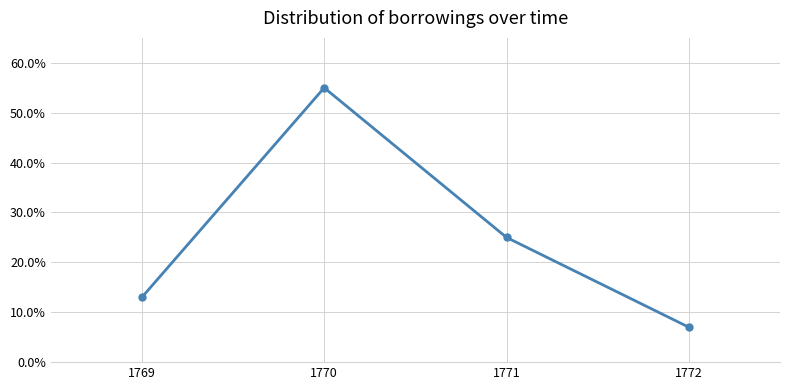

How many points are higher than both their immediate neighbors (excluding endpoints)?

1